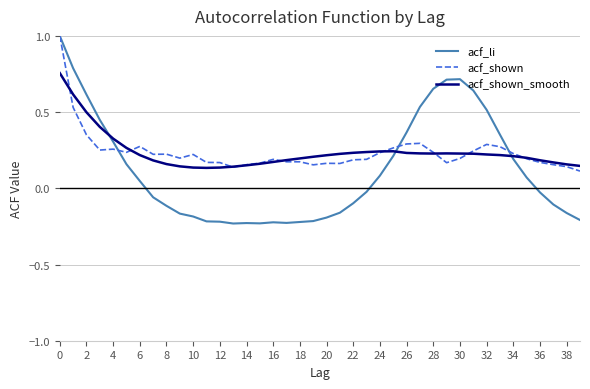

How many intersections are there between acf_li and acf_shown_smooth?

3